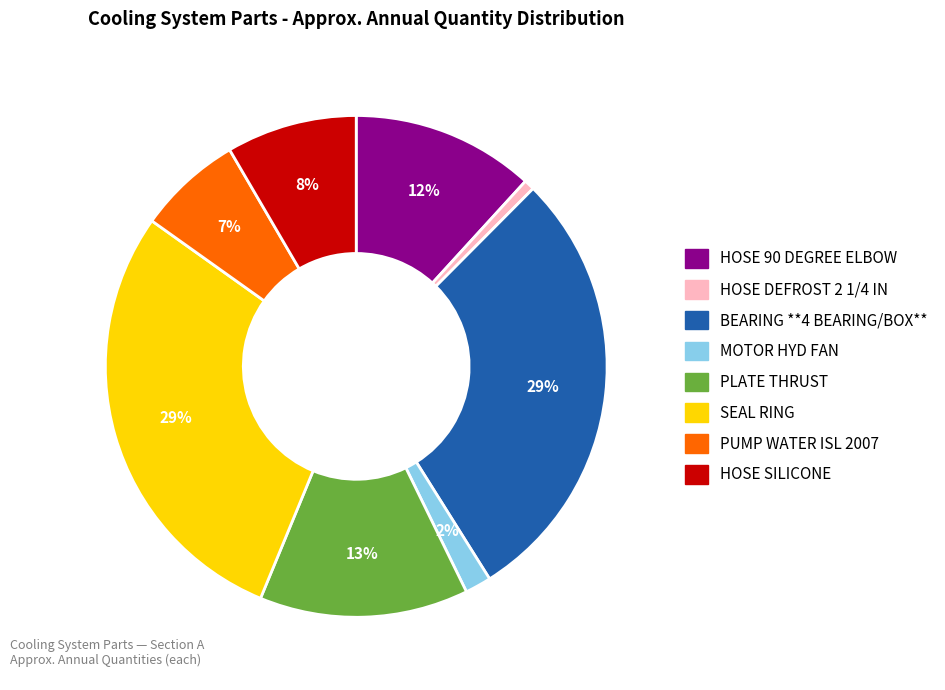

Is it true that SEAL RING is 35% of the pie?

False